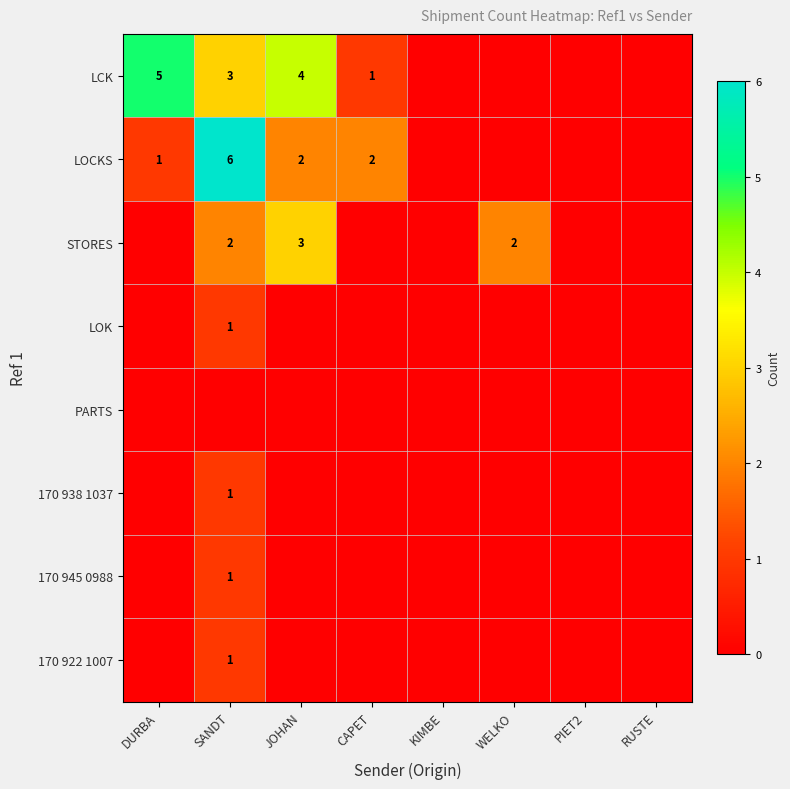

Is it true that LOCKS equals 1 at DURBA?

True